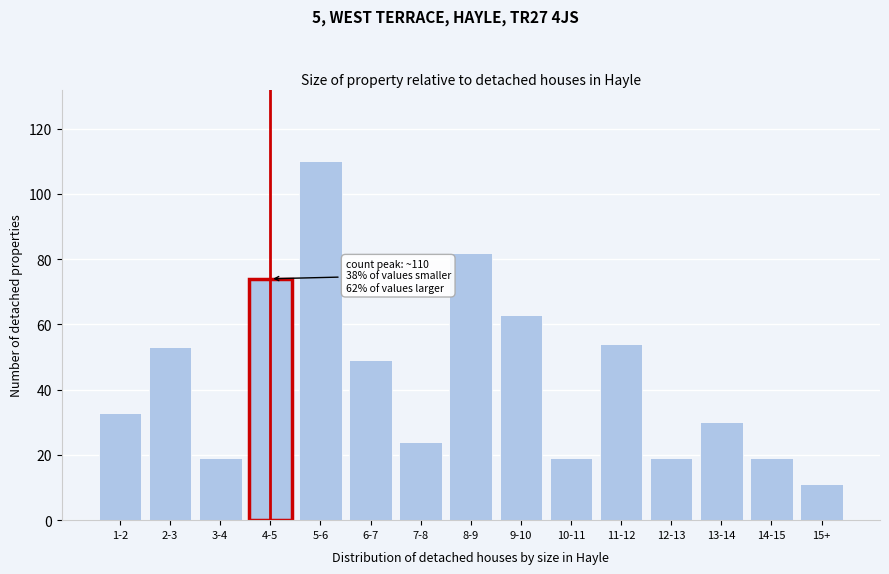

Reading left to right, transcribe all the data shown in this chart.

33	53	19	74	110	49	24	82	63	19	54	19	30	19	11